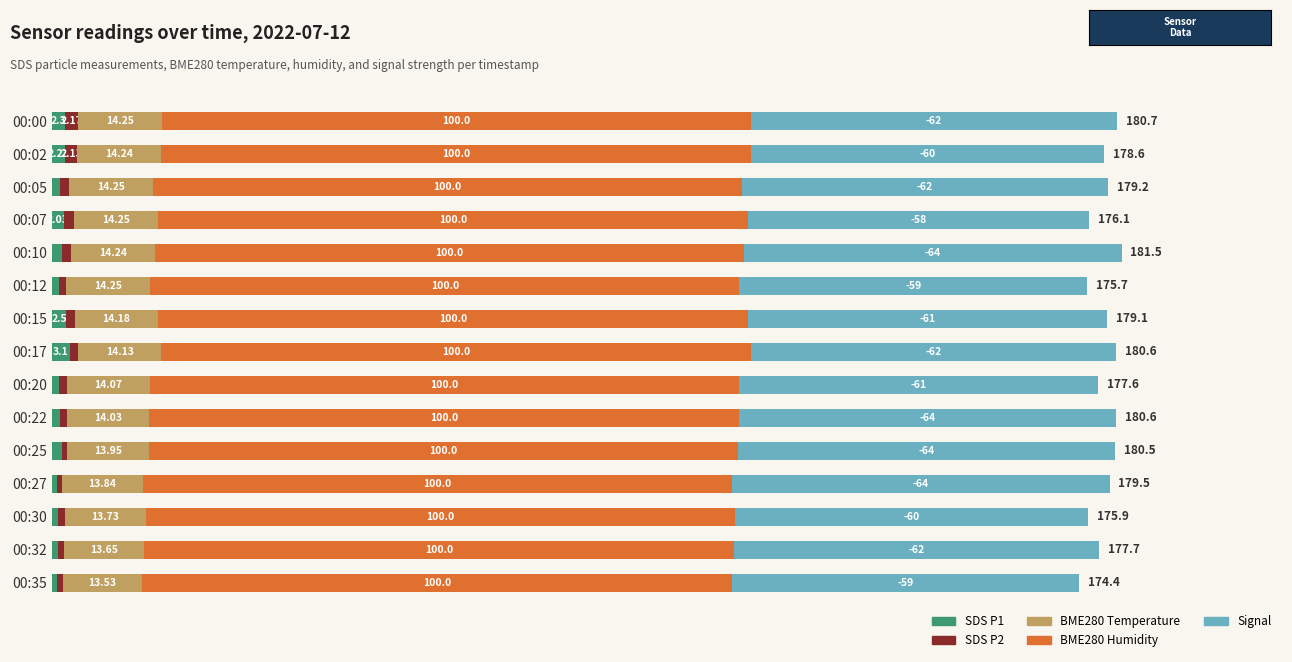

List the labels in order of SDS P1 value, smallest first.

00:27, 00:35, 00:32, 00:30, 00:12, 00:20, 00:22, 00:05, 00:10, 00:25, 00:07, 00:02, 00:00, 00:15, 00:17